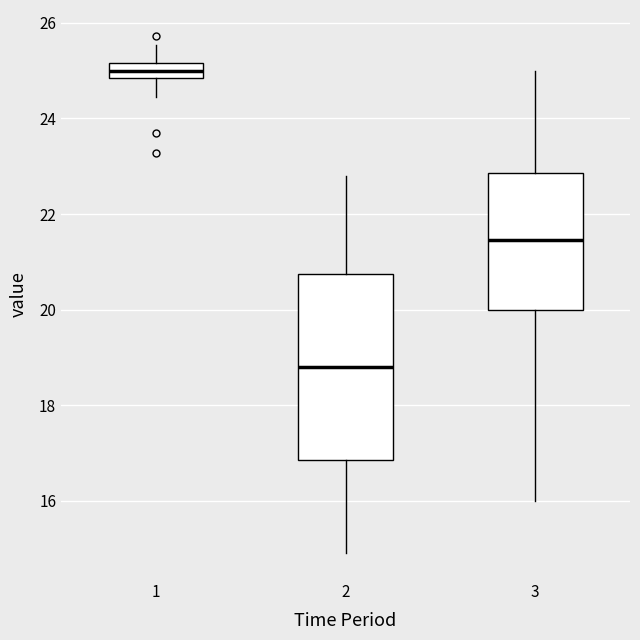

Where is the upper edge of the box at x = 2 on the y-axis? The values are not printed on the chart, so give them approximately, as read against the axis.

20.8